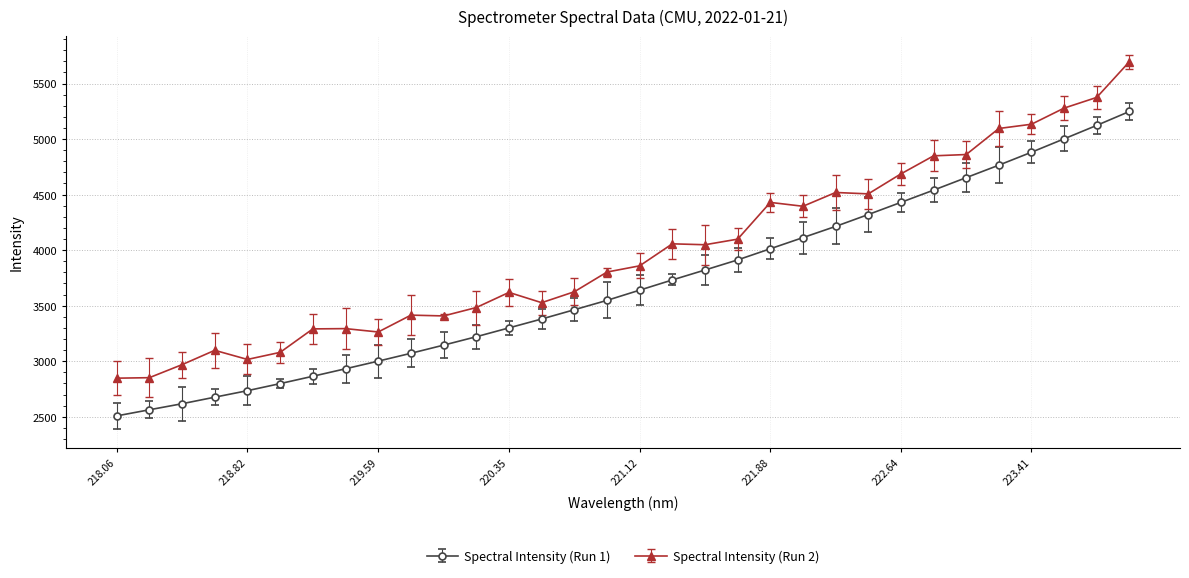

Count the number of data series in this chart.

2